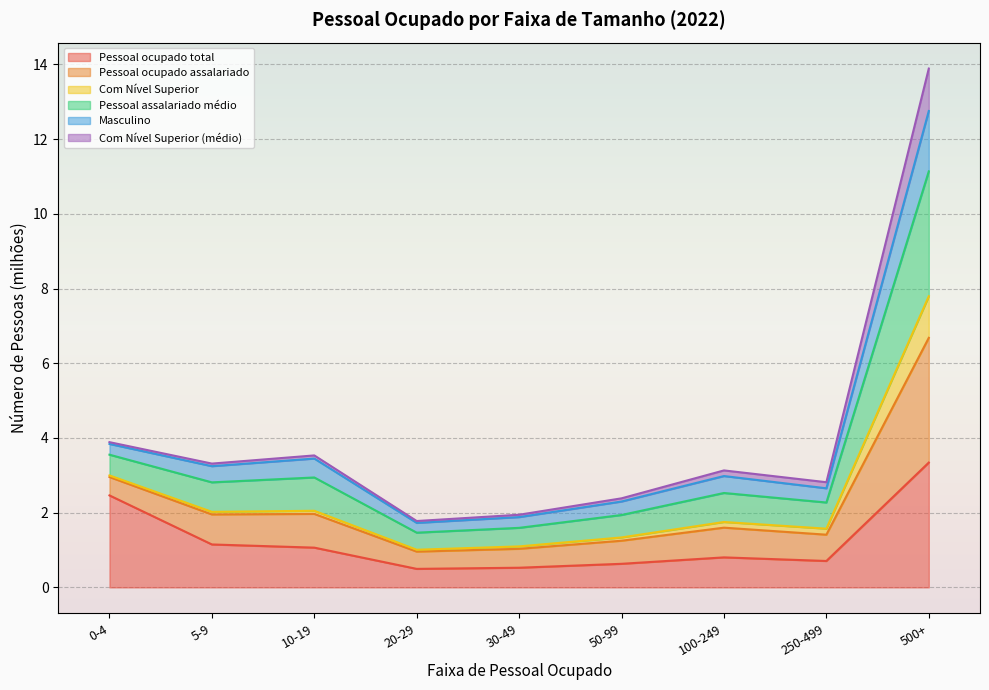

At which category is the sum across all series the highest?

500+